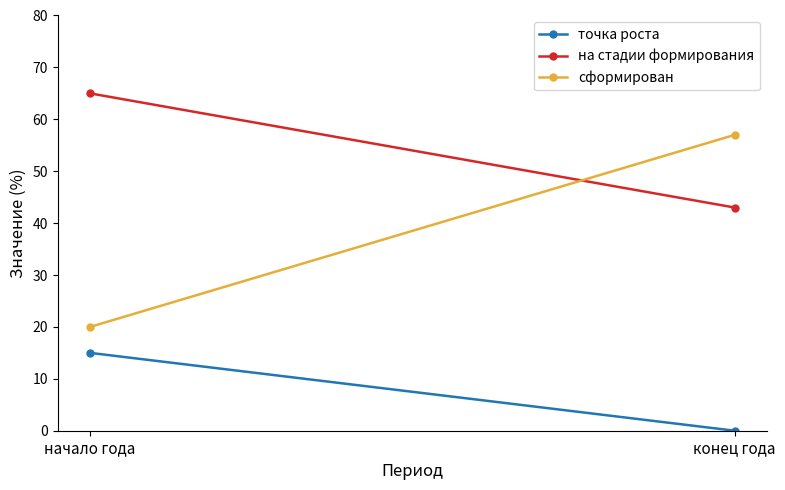

How many точка роста values are between 0 and 15?

2